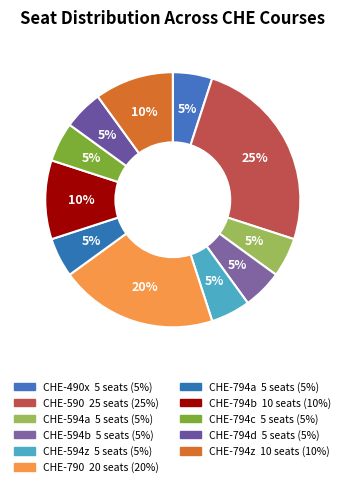

Approximately how many times larger is the value at CHE-590 compared to CHE-594z?

5.0